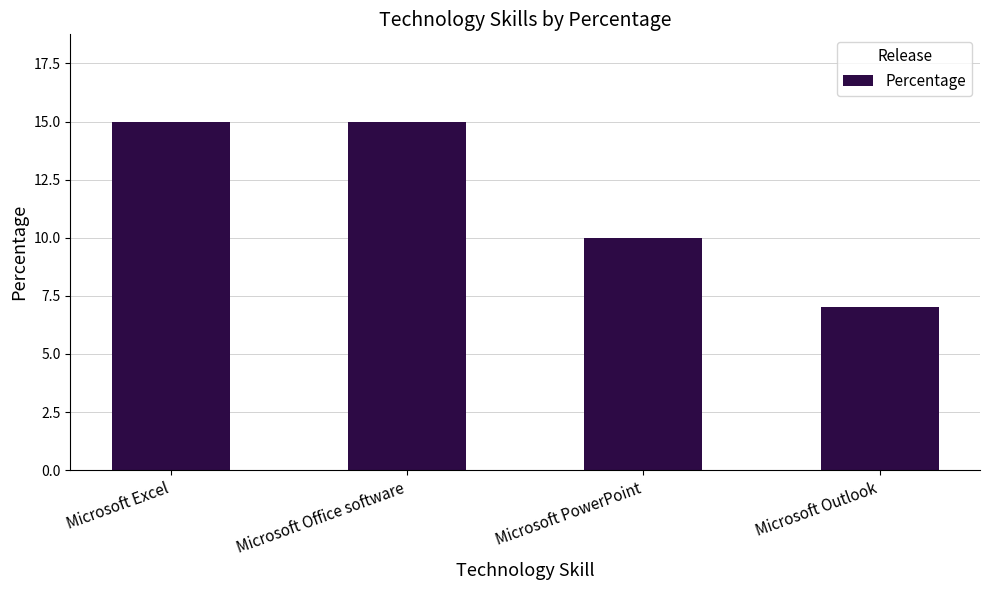

What is the maximum value shown in the chart?

15